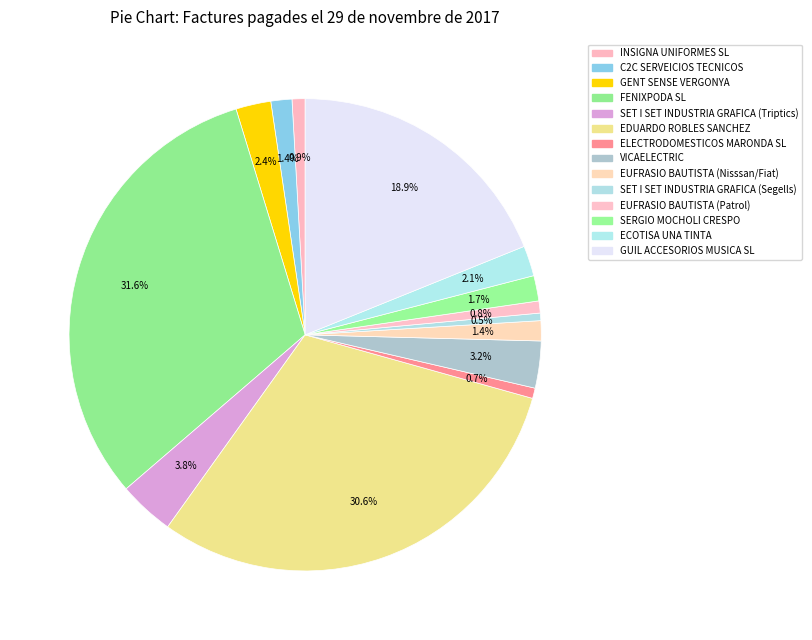

To the nearest percent, what is the combined percentage of EUFRASIO BAUTISTA (Nisssan/Fiat) and EUFRASIO BAUTISTA (Patrol)?

2%